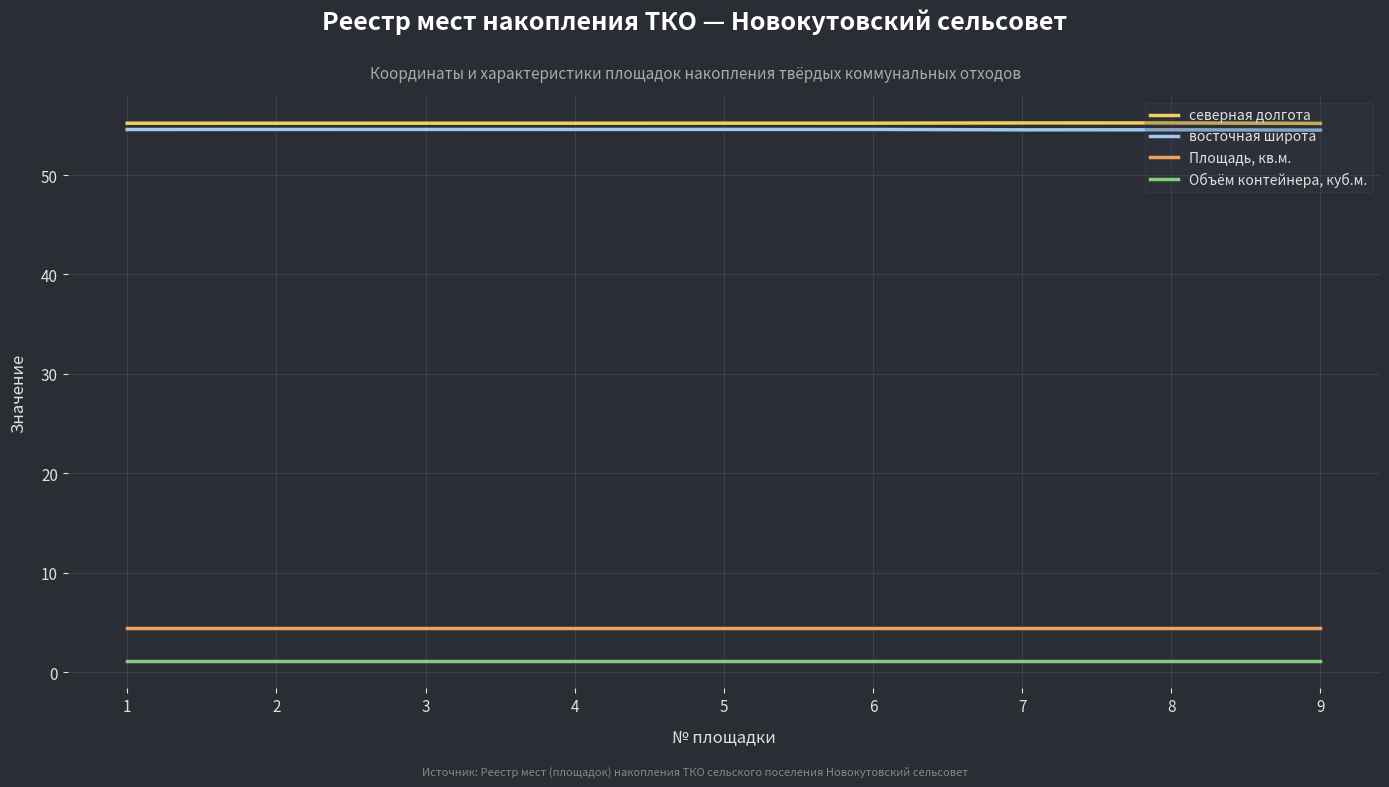

The северная долгота series shows 93.3 at 9. True or false?

False